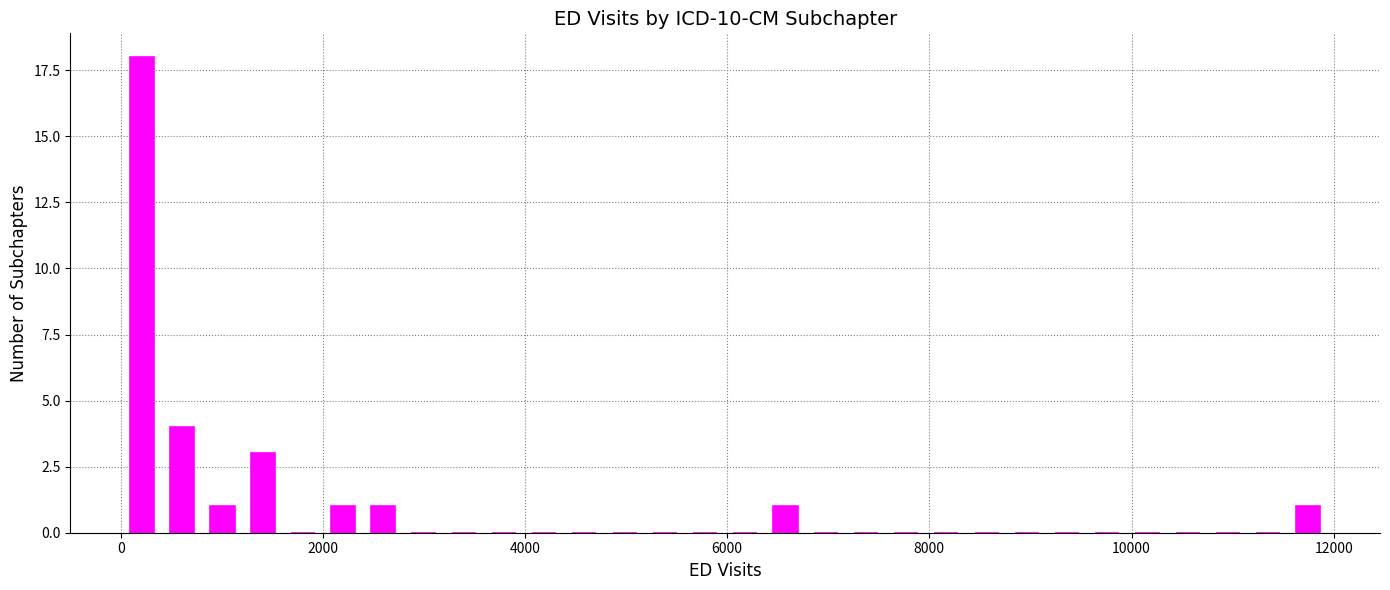

Around what value on the x-axis is the tallest bar? Give the approximate position of its centre, as read against the axis.

200